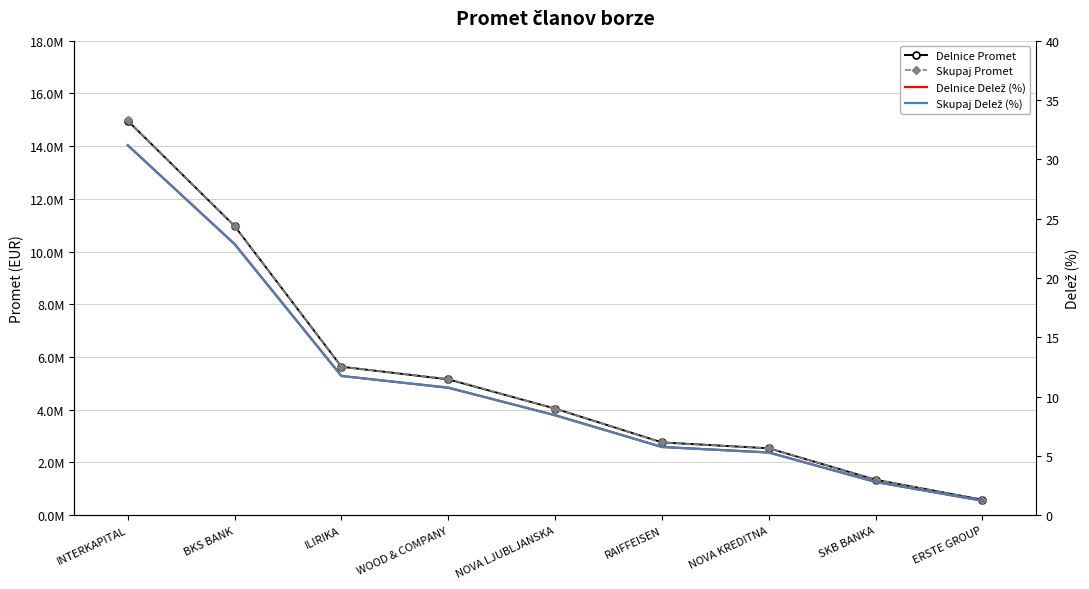

What position from the right is BKS BANK?

8